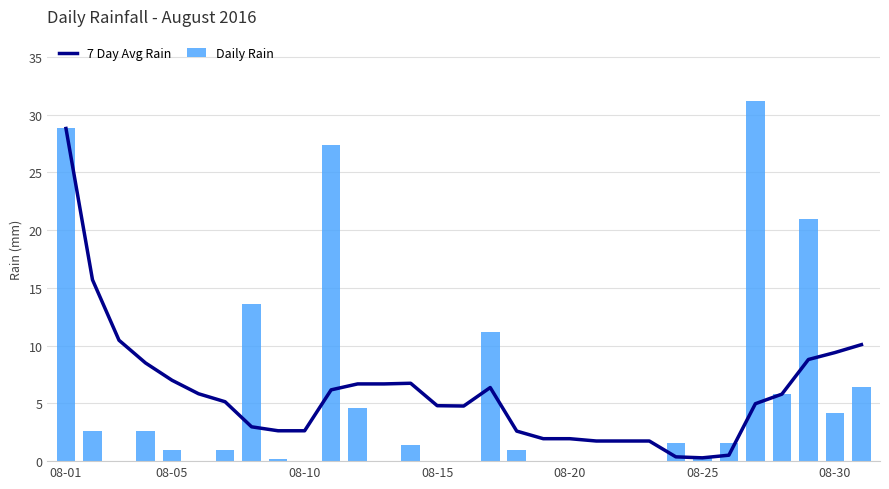

The value of 7 Day Avg Rain at 08-05 is 7.0. True or false?

True